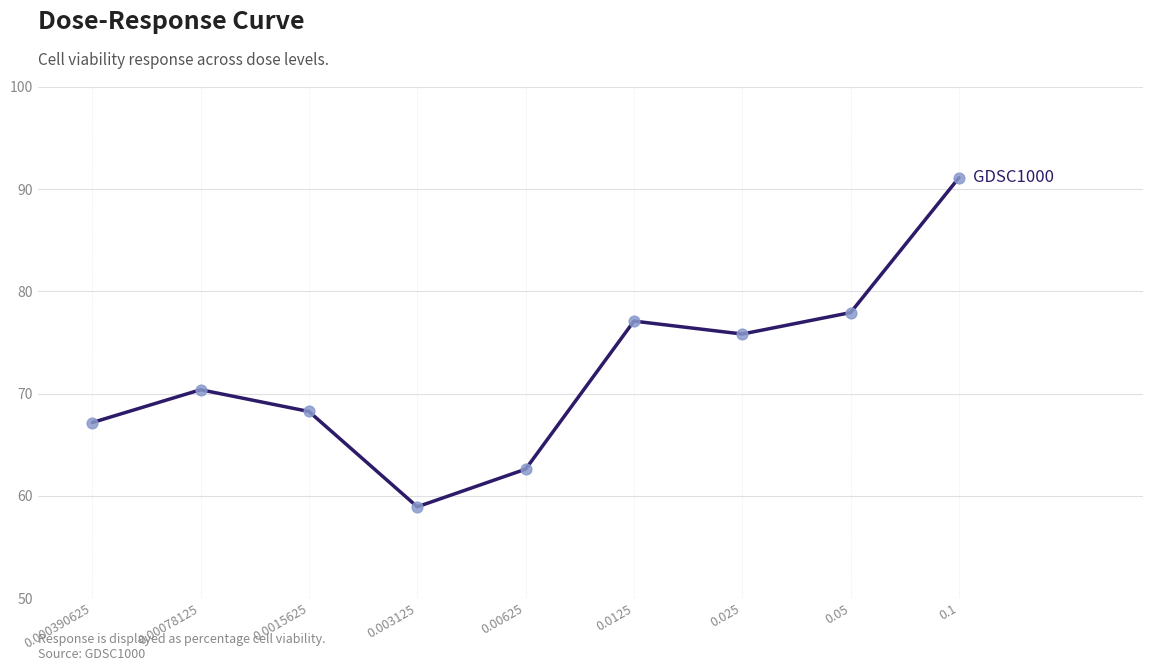

Between 0.00078125 and 0.0015625, which is larger?

0.00078125